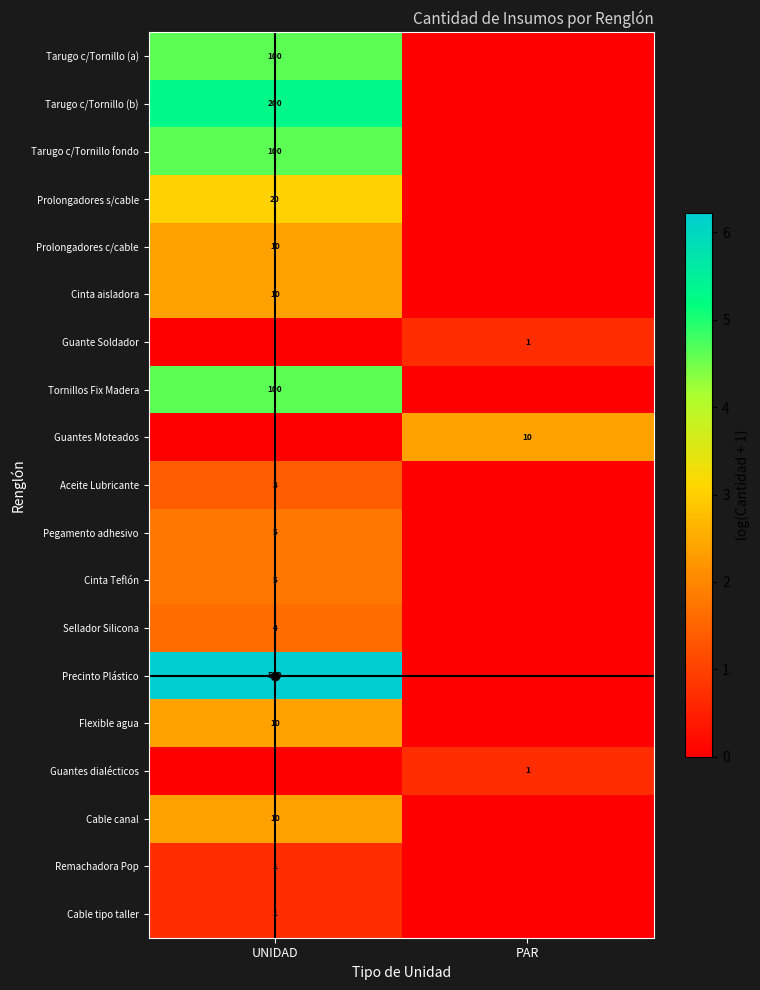

True or false: Sellador Silicona has a value of 2 at UNIDAD.

False